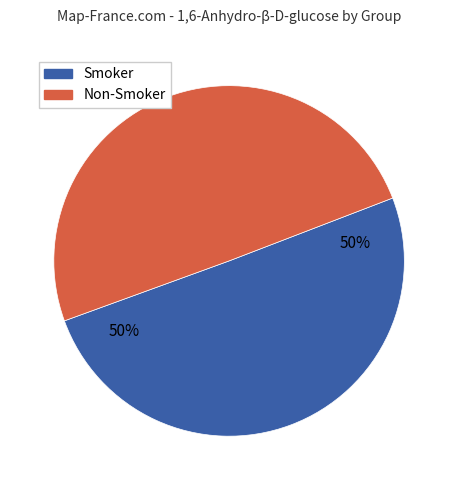

To the nearest percent, what is the average slice percentage?

50%